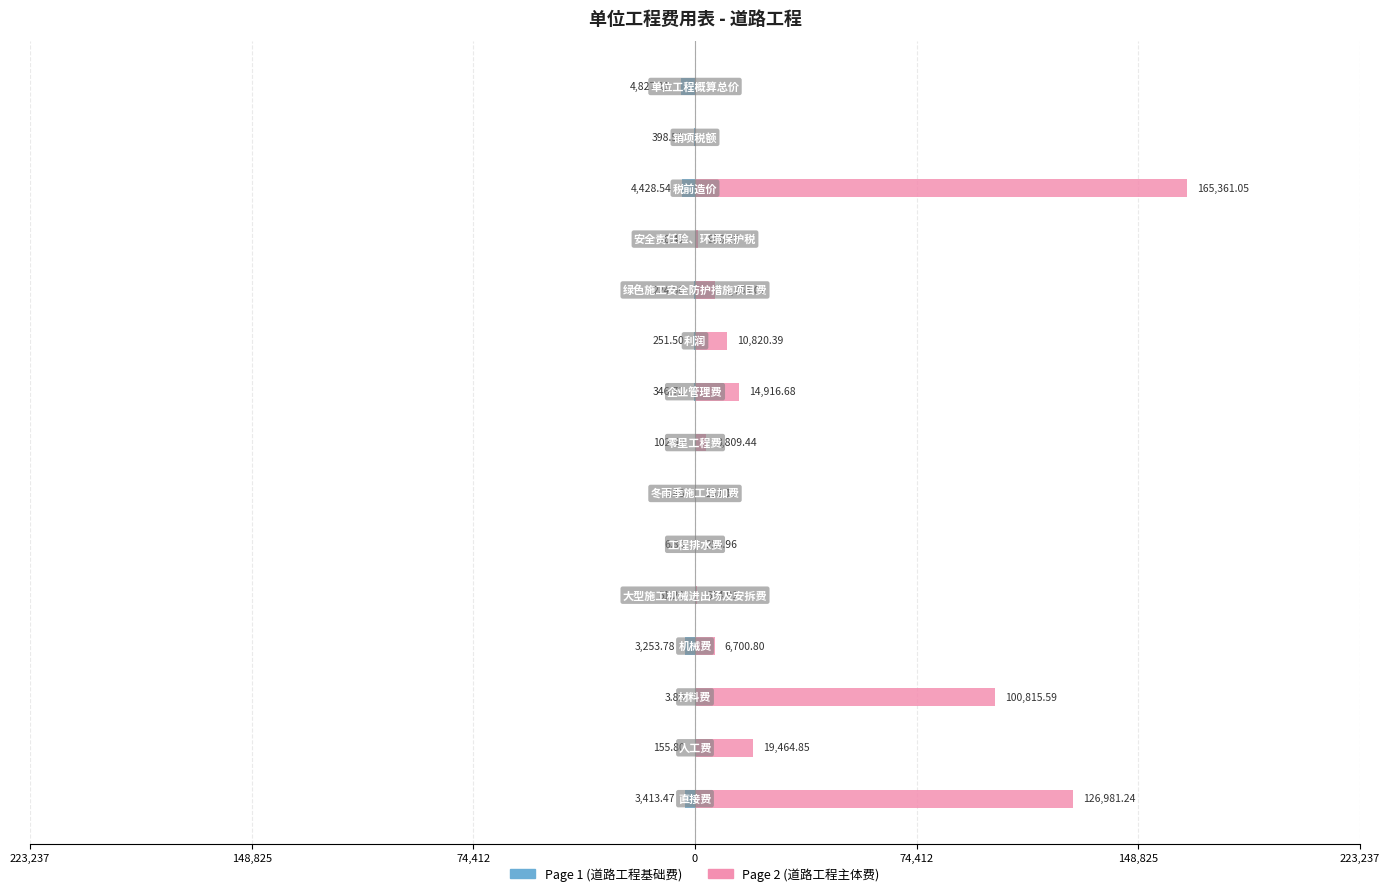

Rank the series by their maximum value, from lowest to highest.

Page 1 (道路工程基础费), Page 2 (道路工程主体费)